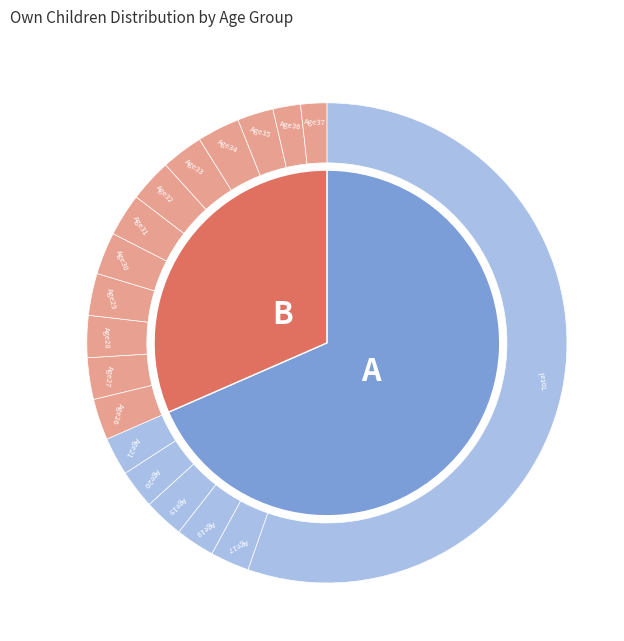

Is Age 21 the majority of the pie?

Yes